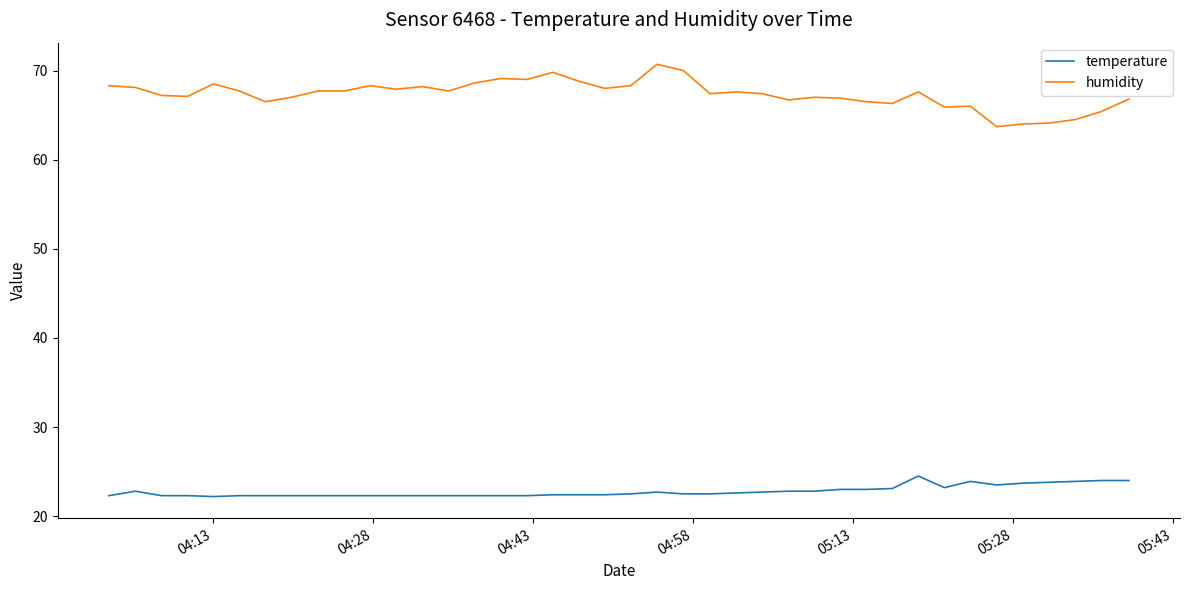

Which series has the largest total across all categories?

humidity